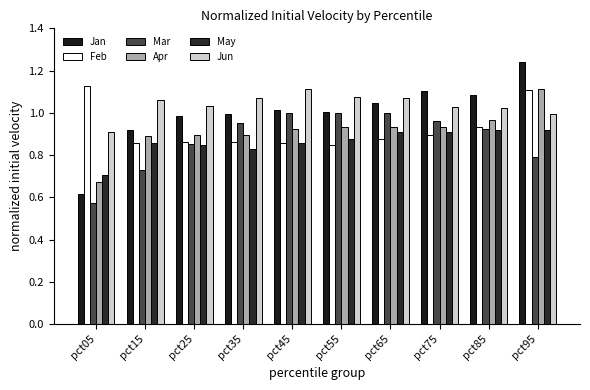

At pct65, list the series in order from largest to smallest.

Jun, Jan, Mar, Apr, May, Feb